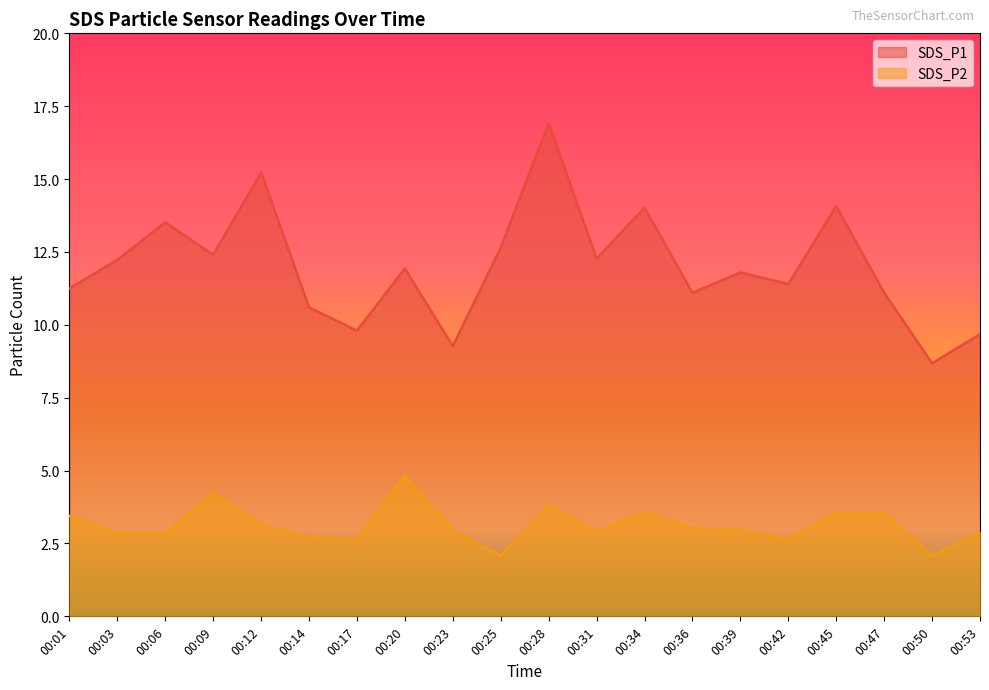

Which category has the highest value in the SDS_P1 series?

00:28